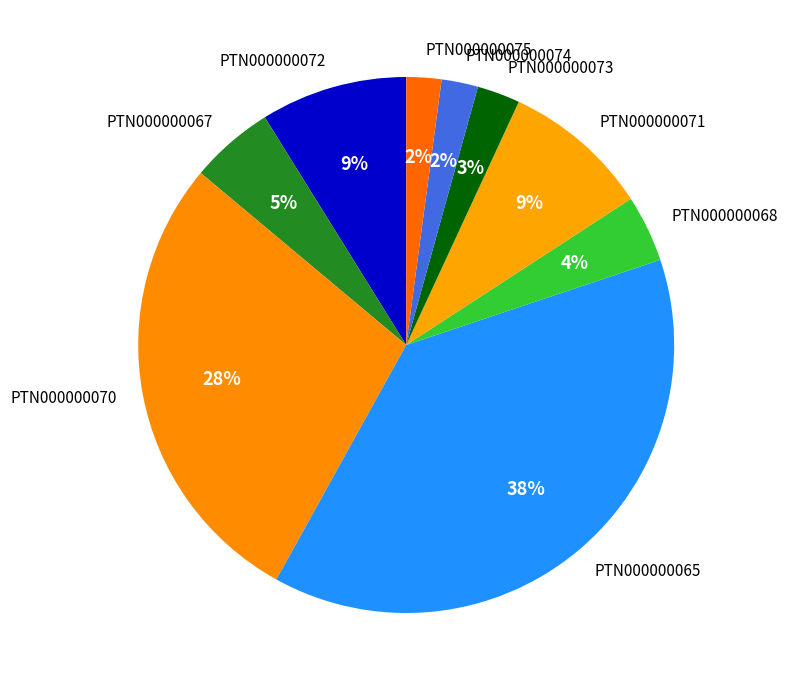

To the nearest percent, what percentage of the pie is PTN000000067?

5%